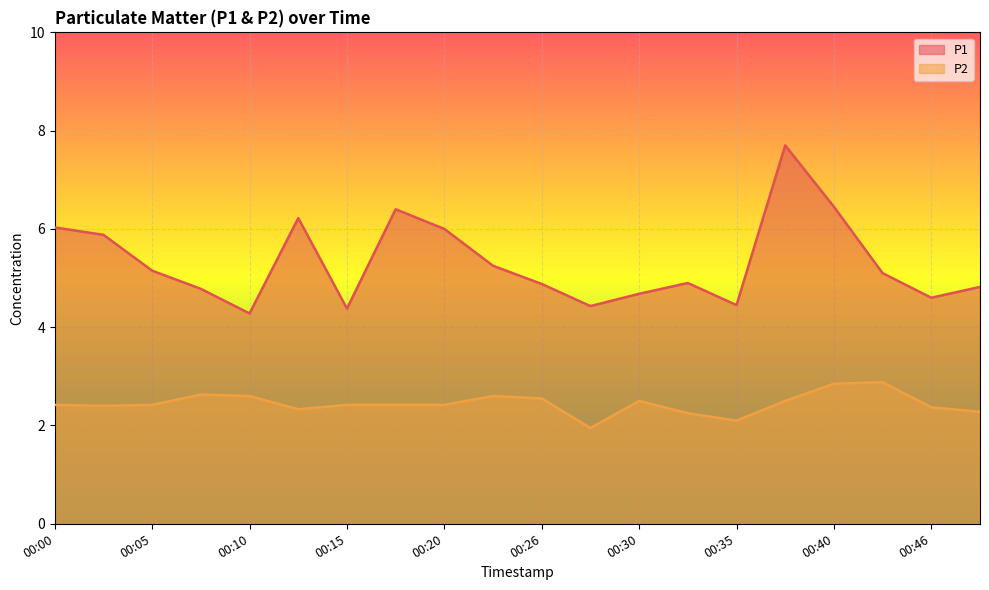

True or false: P1 has more than 1 points higher than both neighbors.

True